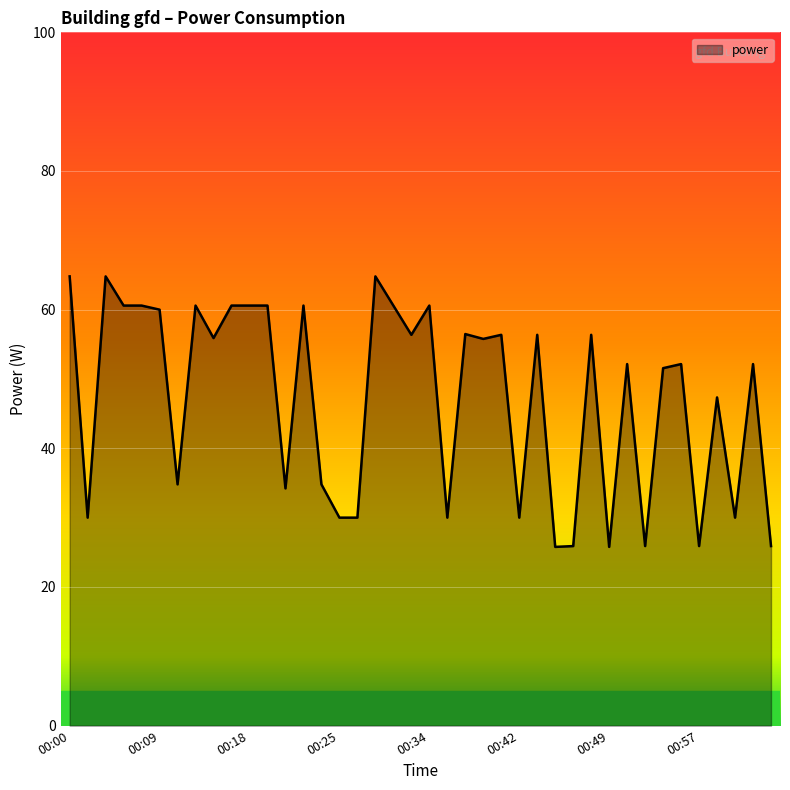

What is the difference between the maximum and minimum values?

39.0